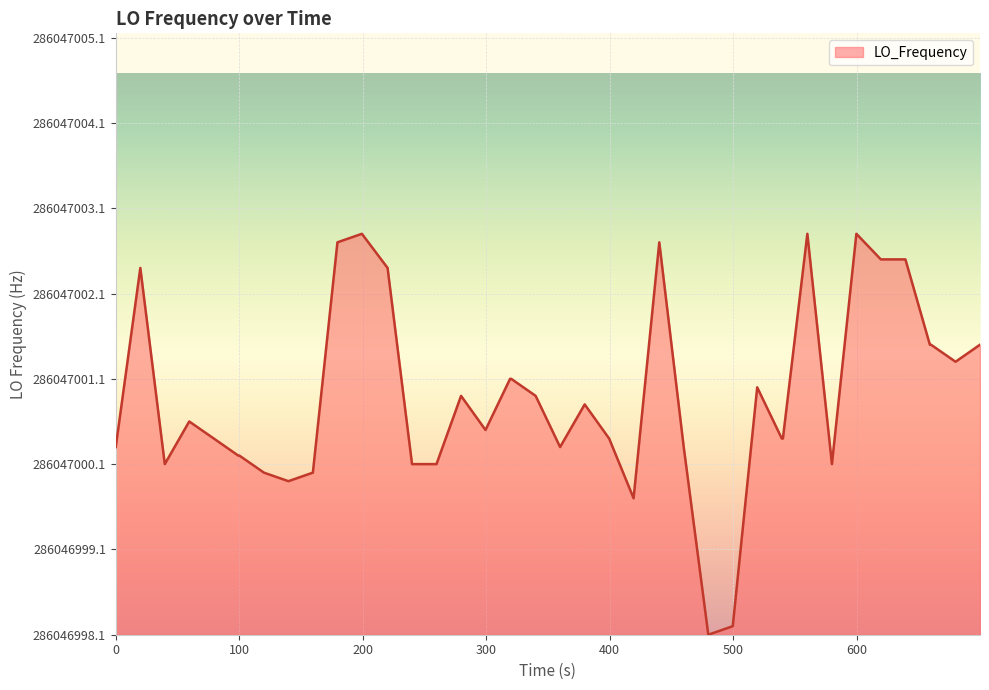

Does the chart display data point markers on the line(s)?

No